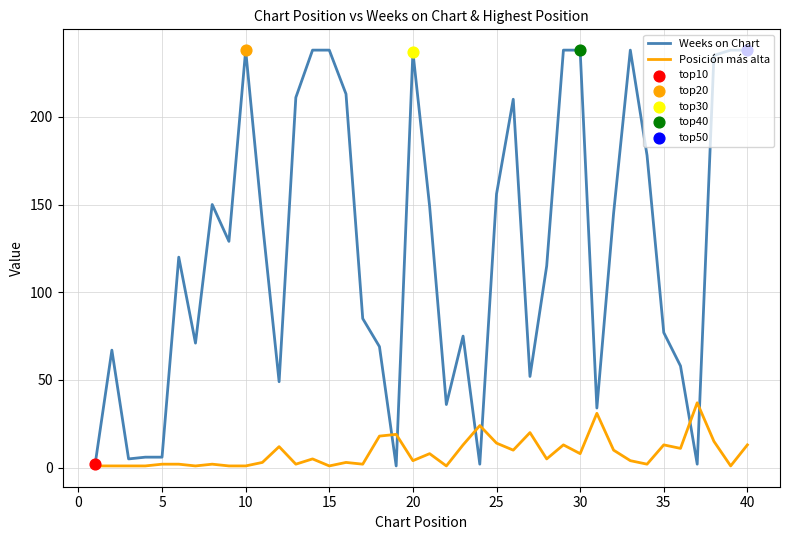

What is the highest value of the Weeks on Chart series?

238